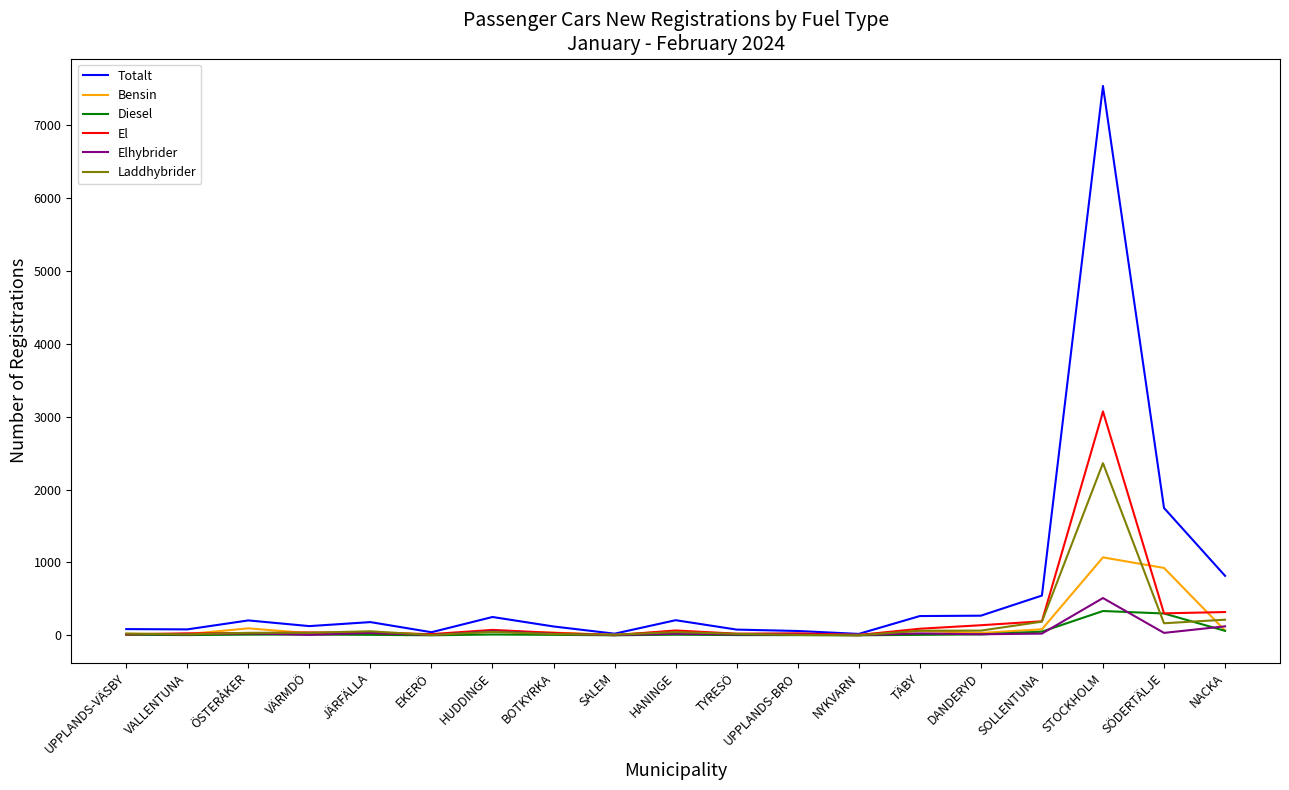

True or false: Laddhybrider has a value of 3155 at STOCKHOLM.

False